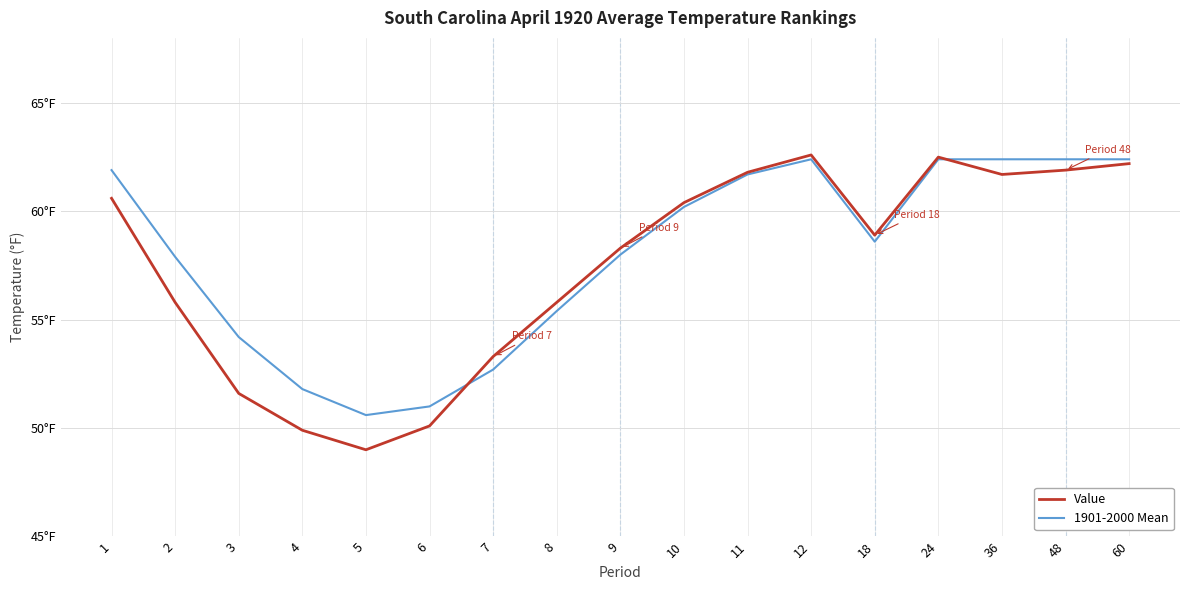

After their last crossing, which series has the higher values: Value or 1901-2000 Mean?

1901-2000 Mean